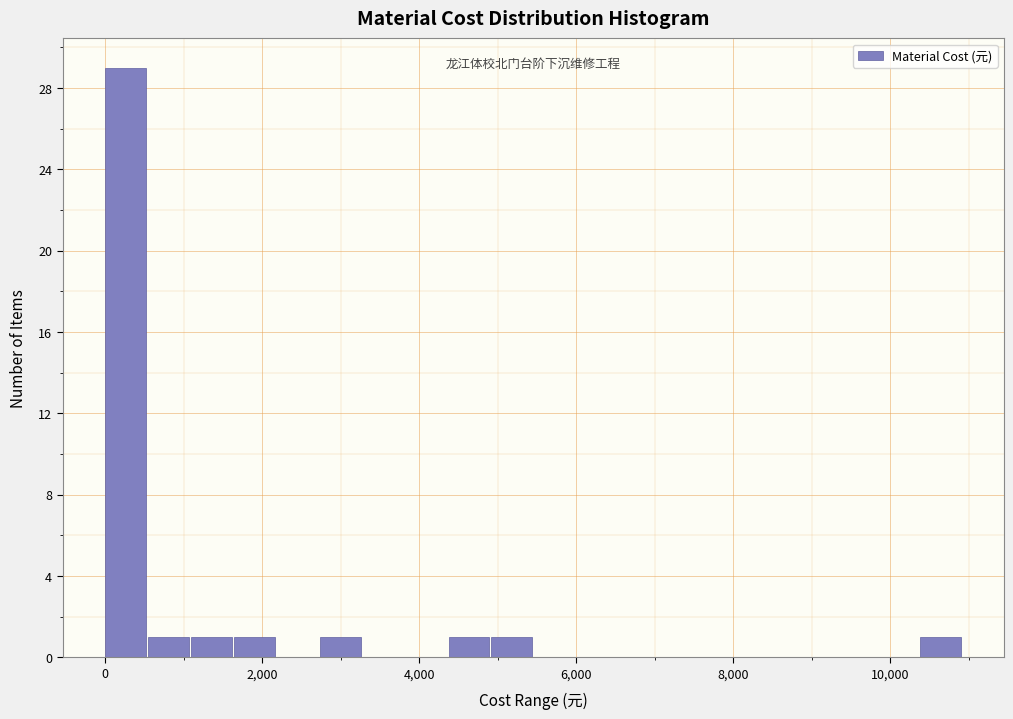

Around what value on the x-axis is the tallest bar? Give the approximate position of its centre, as read against the axis.

200